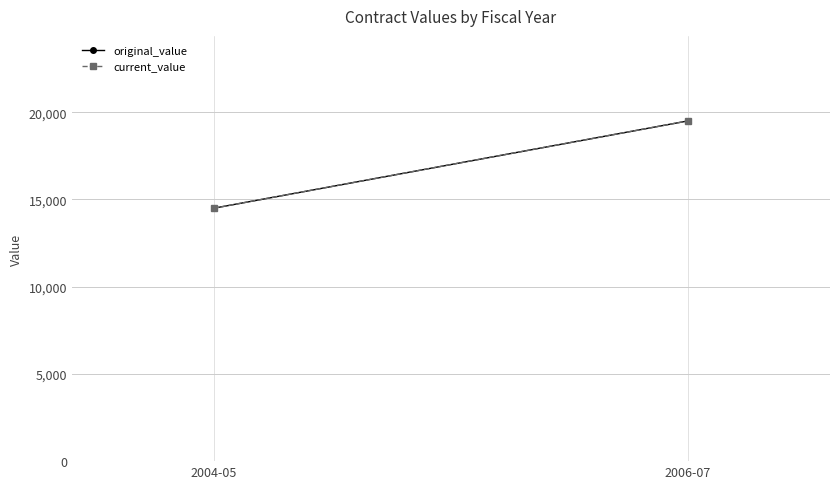

How many lines are shown in the chart?

2